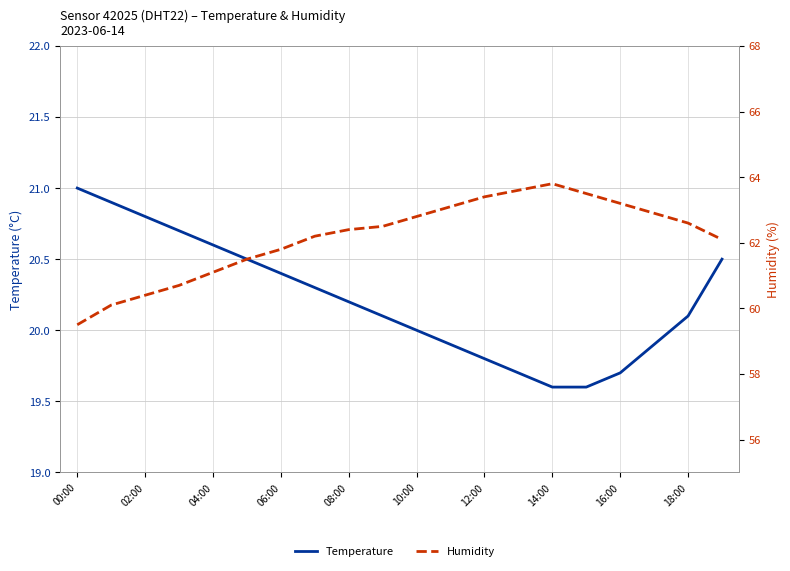

Between 13 and 15, which series saw the biggest shift?

Humidity